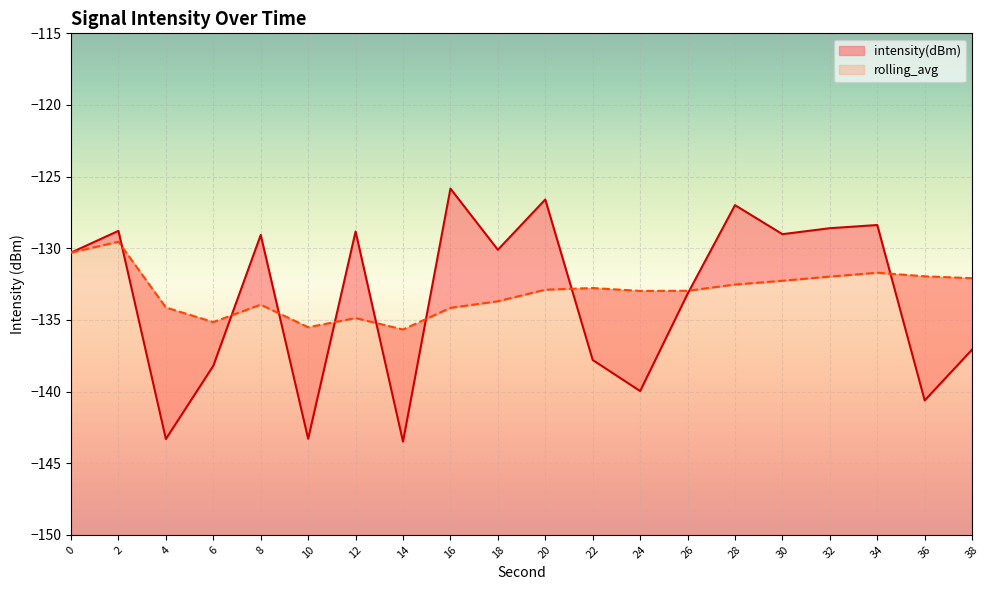

What is the difference between the second highest and second lowest values in the intensity(dBm) series?

16.7